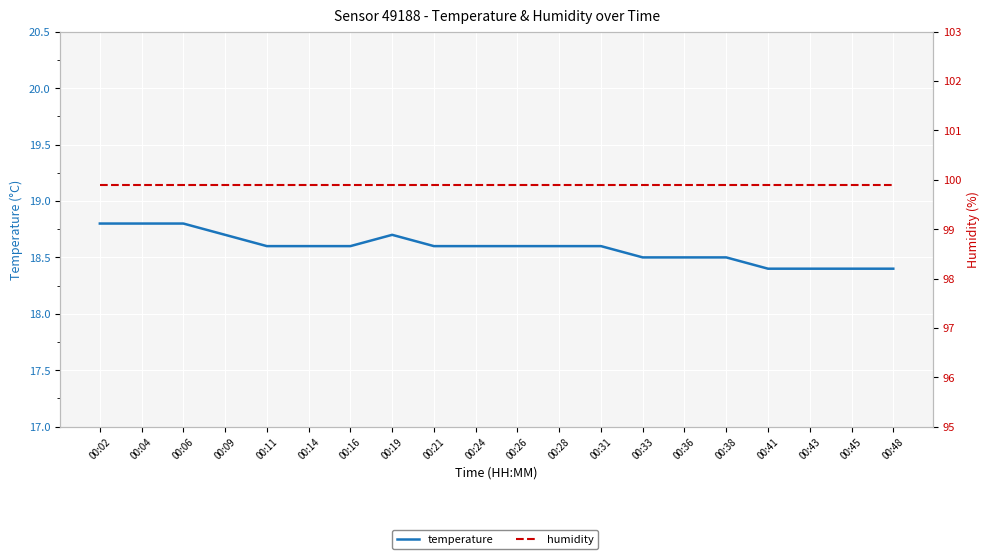

Which series has the widest spread of values?

temperature